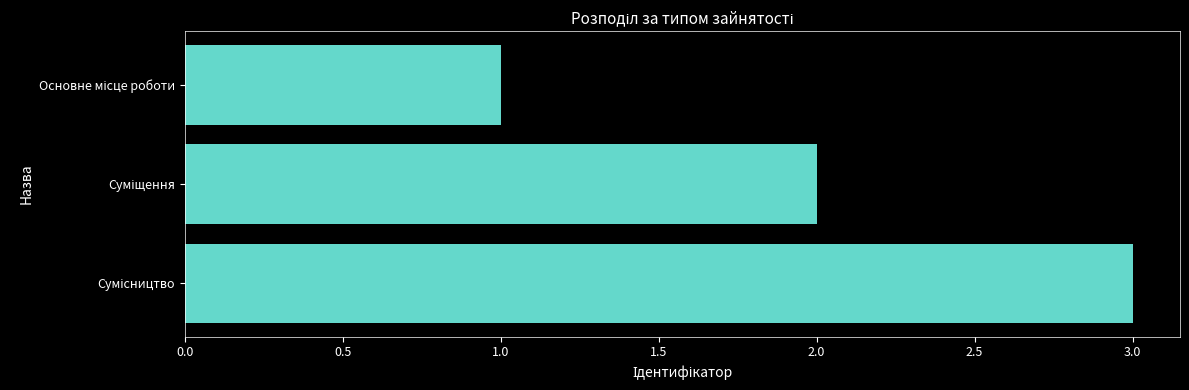

What is the greatest value displayed?

3